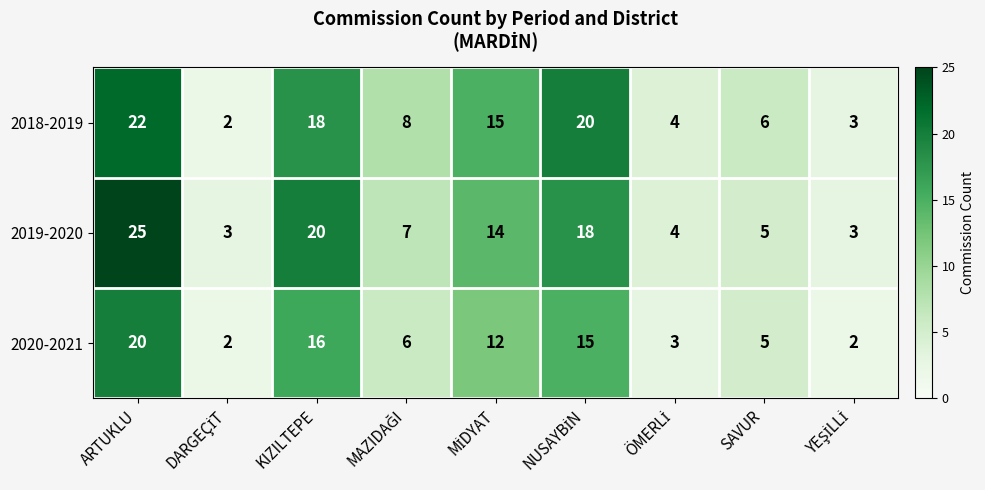

Which series has the widest spread of values?

2019-2020